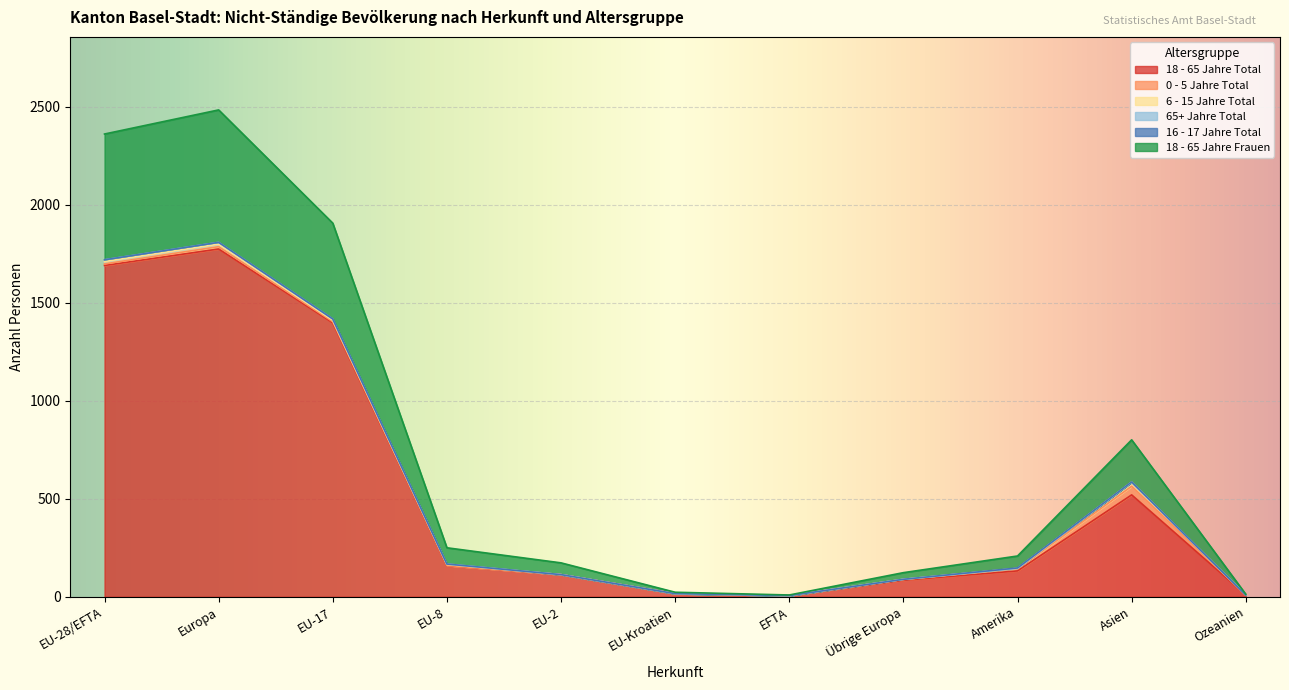

True or false: 18 - 65 Jahre Total and 65+ Jahre Total cross at least once.

False